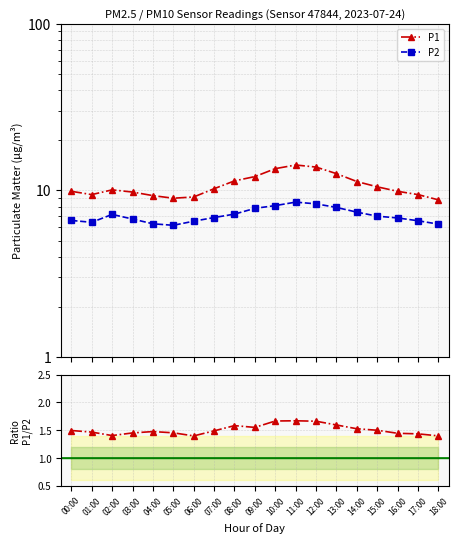

True or false: P2 and P1 cross at least once.

False